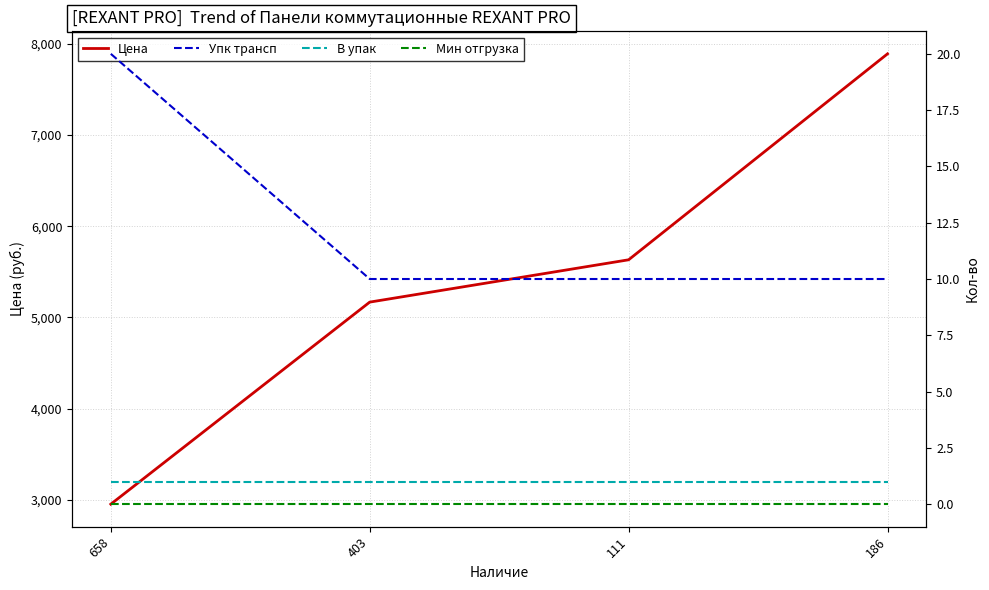

Reading right to left, what are all the values shown in this chart?

Цена: 7889.7	5632.2	5168.3	2953.4
Упк трансп: 10.0	10.0	10.0	20.0
В упак: 1.0	1.0	1.0	1.0
Мин отгрузка: 0.0	0.0	0.0	0.0